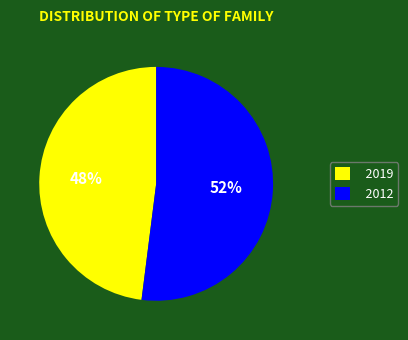

Combined, do 2019 and 2012 account for over 50%?

Yes